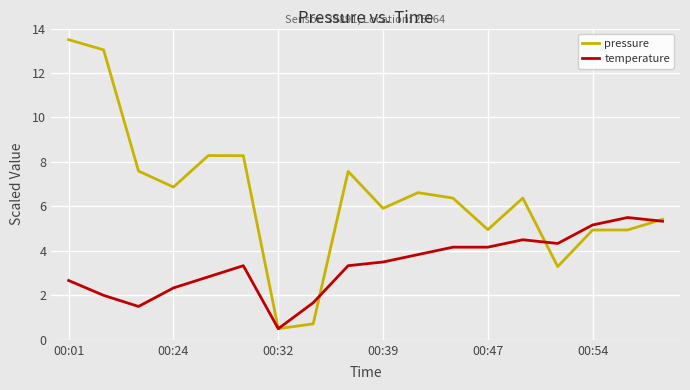

Rank the series by their average value, from highest to lowest.

pressure, temperature